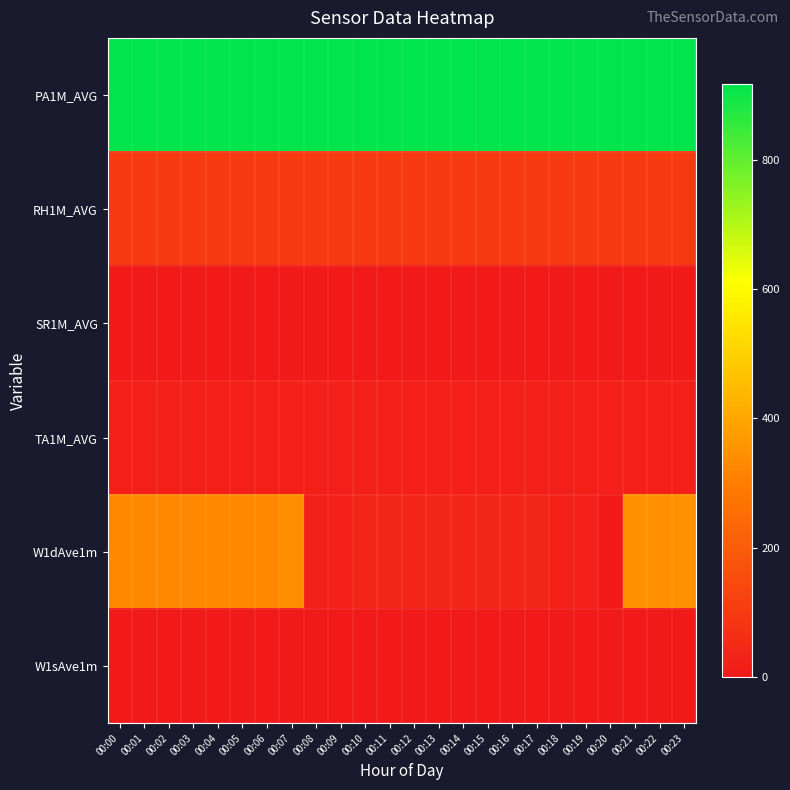

Which series has the largest range (max minus min)?

W1dAve1m